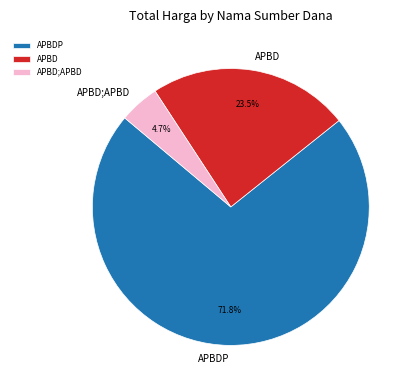

What is the total percentage of APBD;APBD and APBD?

28.2%